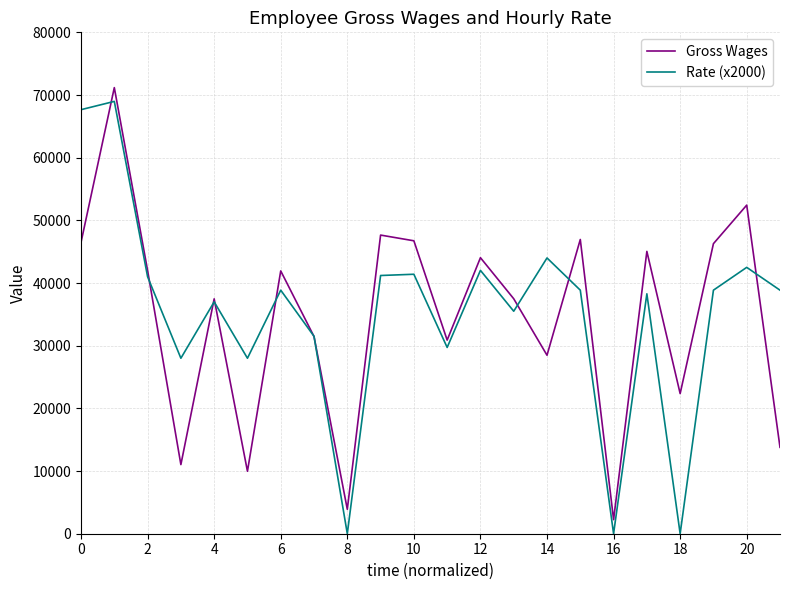

Which series has the largest range (max minus min)?

Rate (x2000)